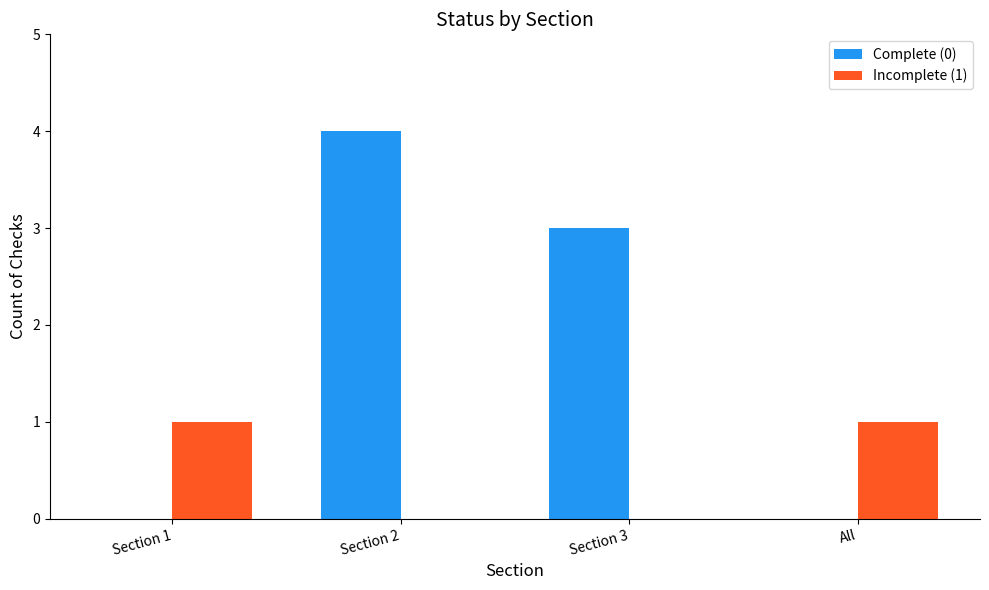

Which series changed the most between Section 2 and Section 3?

Complete (0)